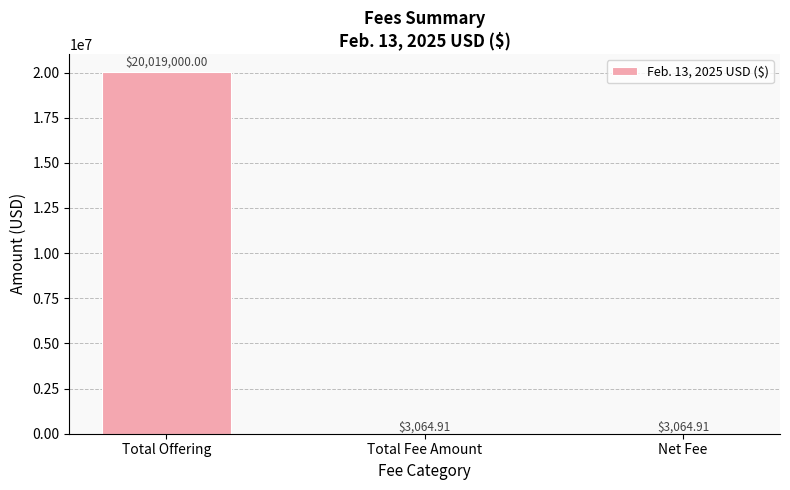

Which has a higher value, Net Fee or Total Offering?

Total Offering